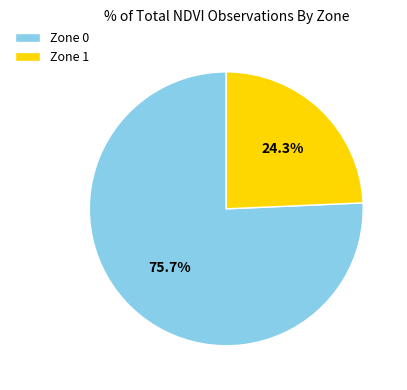

Is there a majority slice in this chart?

Yes